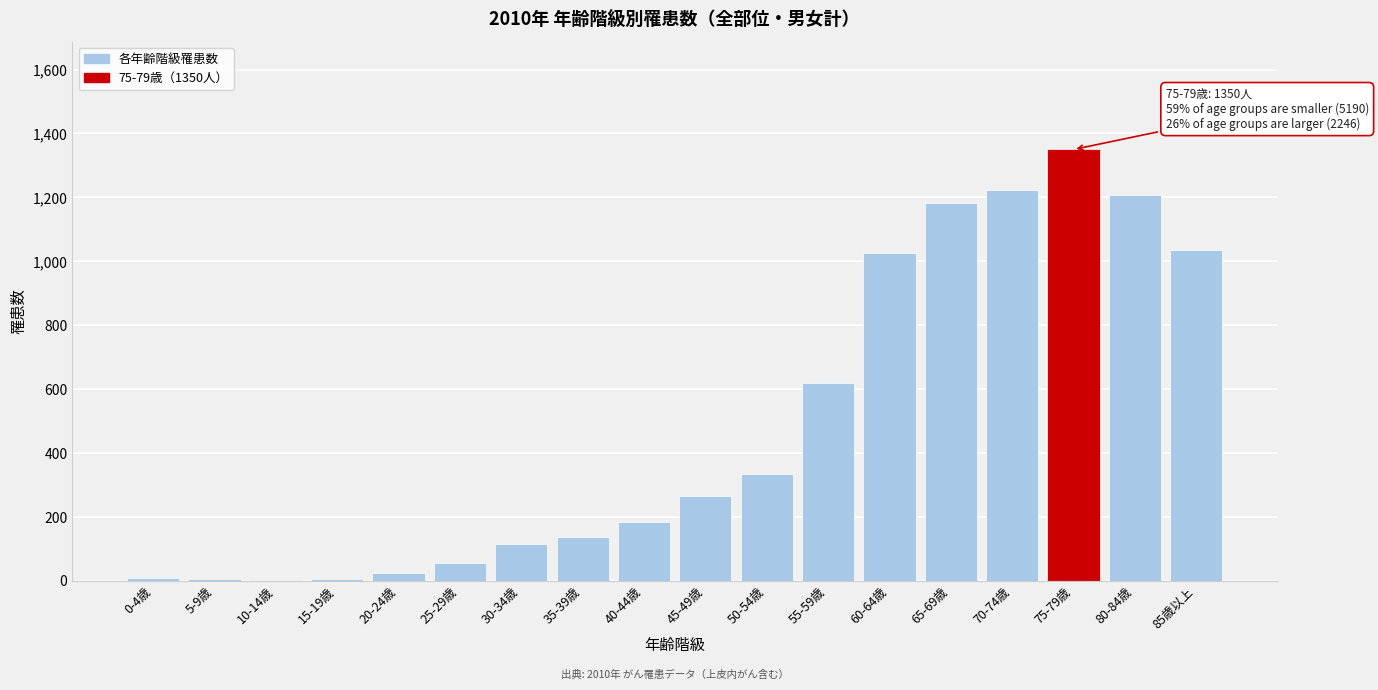

What is the sum of all values?

8786